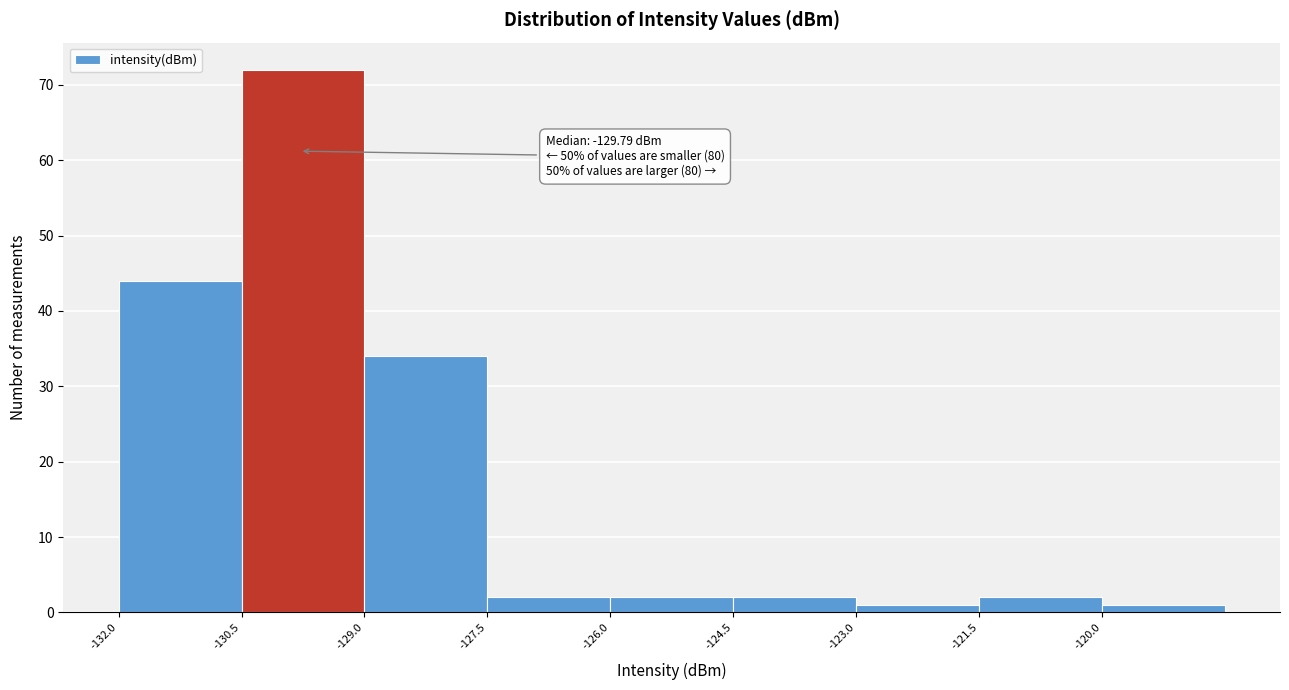

Which range on the x-axis has the tallest bar?

-130.5 to -129.0